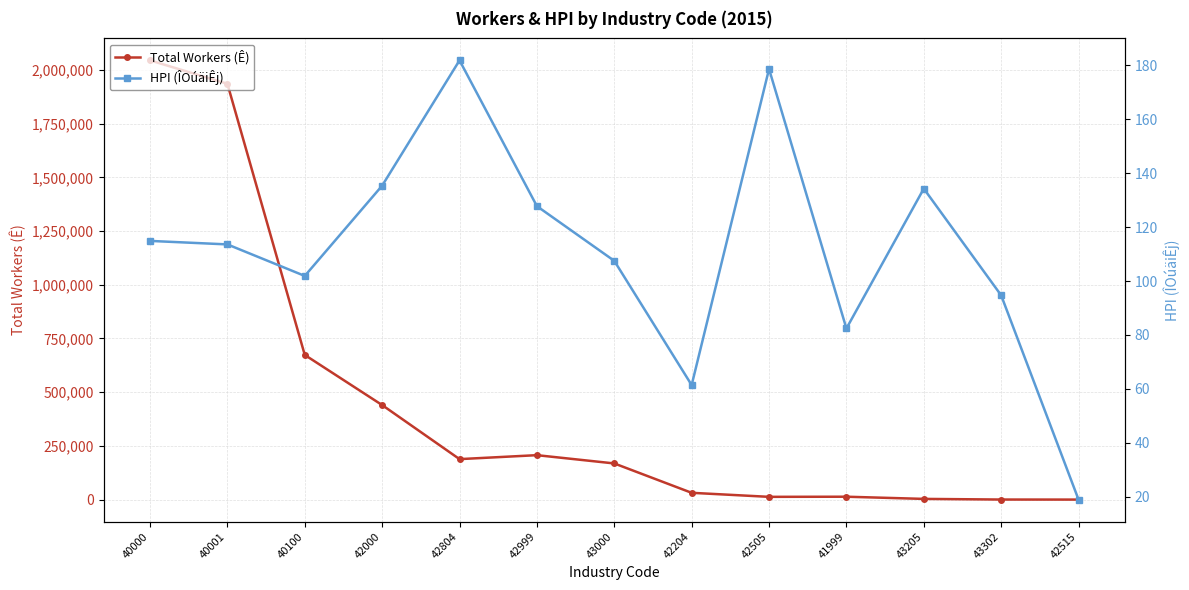

Is the value of HPI (ÎOúäiÊj) at 43000 greater than the value of Total Workers (Ê) at 42505?

No